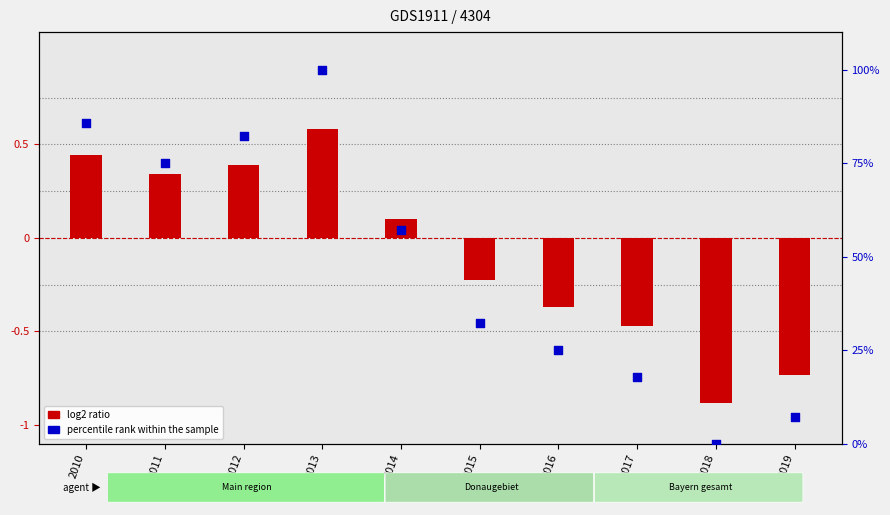

What is the ratio of the value at 2017 to the value at 2014?

0.3